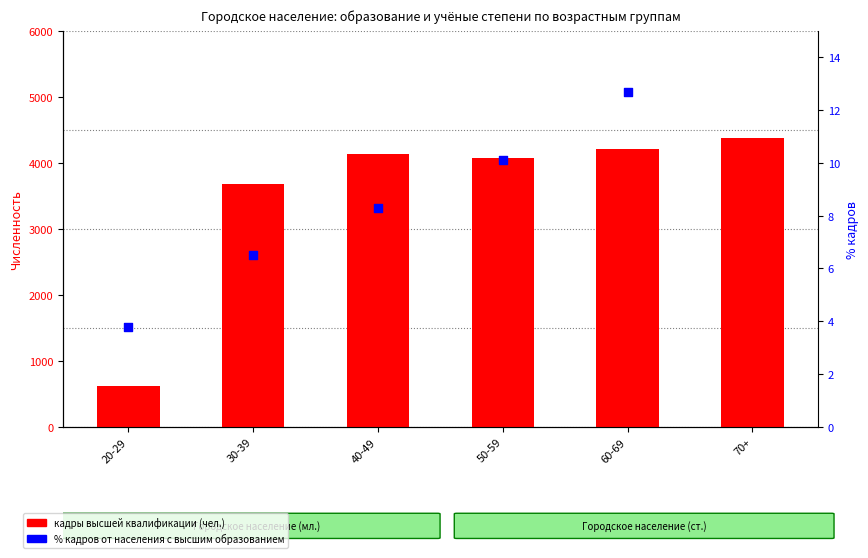

What is the total value across all series at 50-59?

4089.1